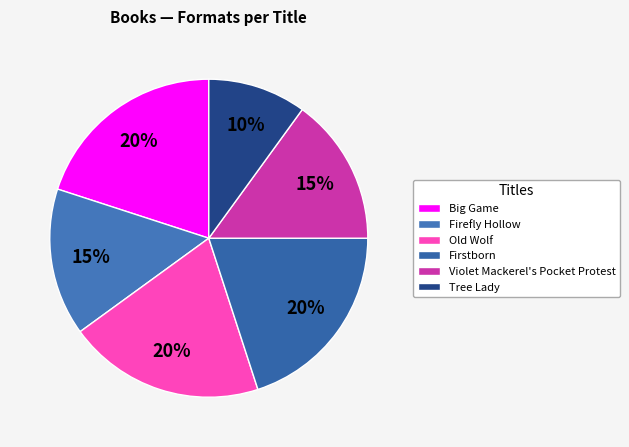

Count the number of slices in the pie.

6